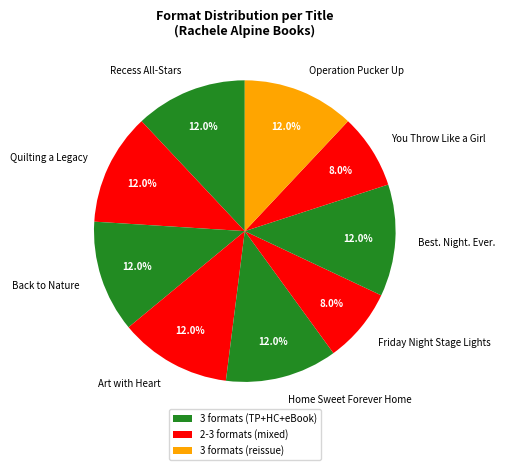

Is the sum of Art with Heart and Operation Pucker Up greater than half?

No